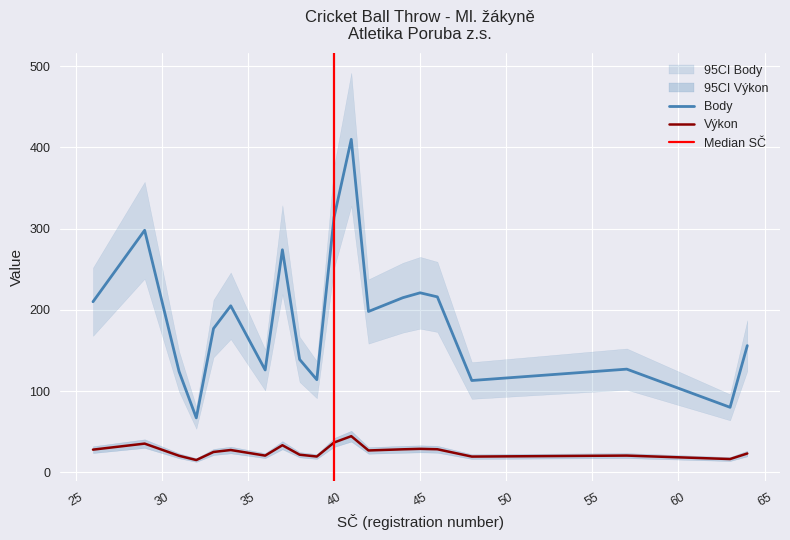

What is the highest value of the Body series?

410.0